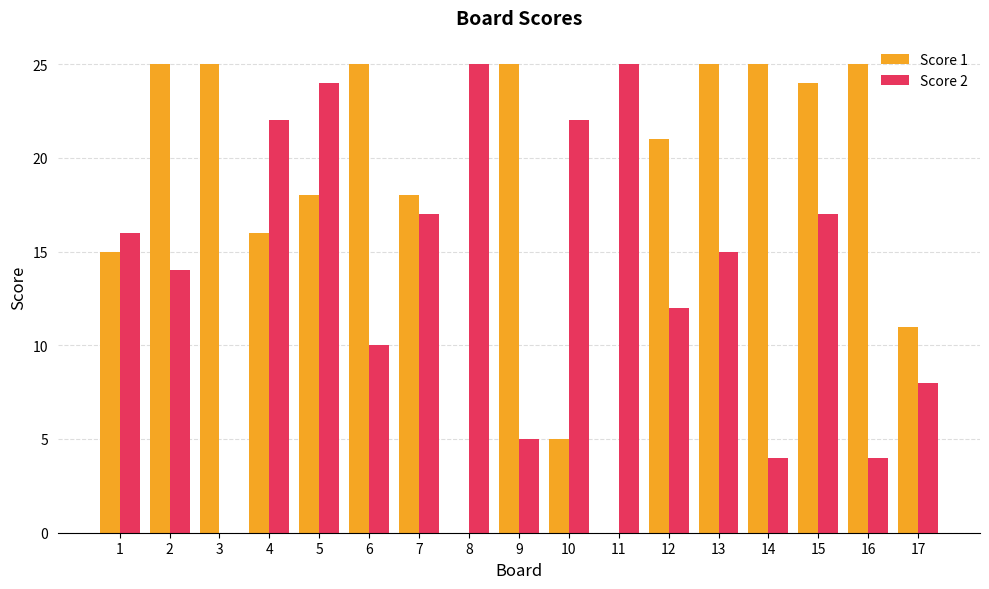

What are all the series names shown in the legend?

Score 1, Score 2